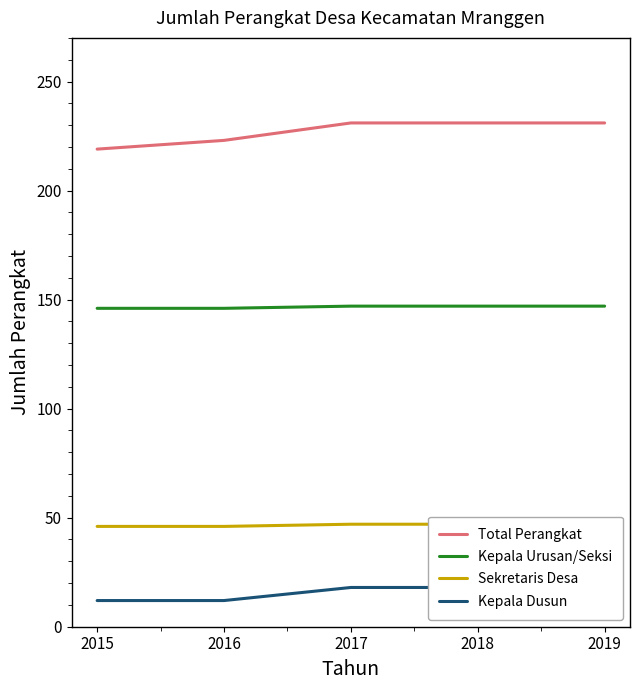

Where does the Kepala Dusun series first go above 16?

2017